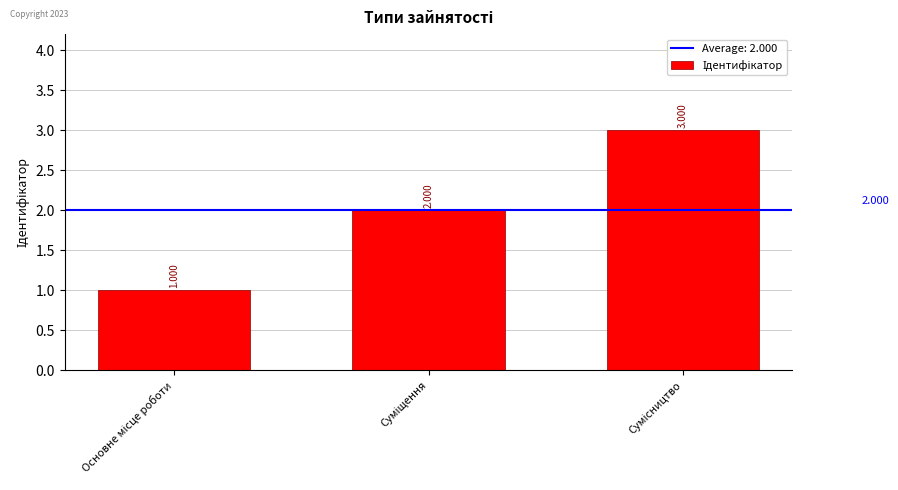

How many bars are there in total?

3